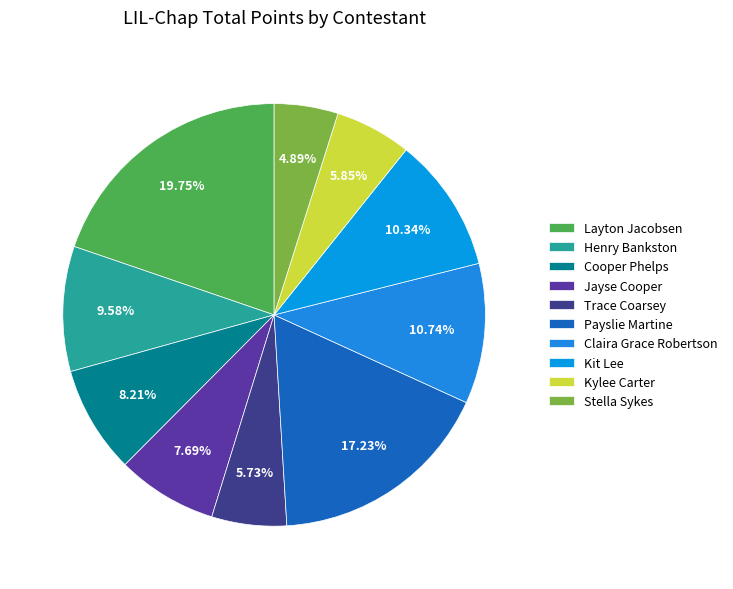

Rank the categories by value from highest to lowest.

Layton Jacobsen, Payslie Martine, Claira Grace Robertson, Kit Lee, Henry Bankston, Cooper Phelps, Jayse Cooper, Kylee Carter, Trace Coarsey, Stella Sykes